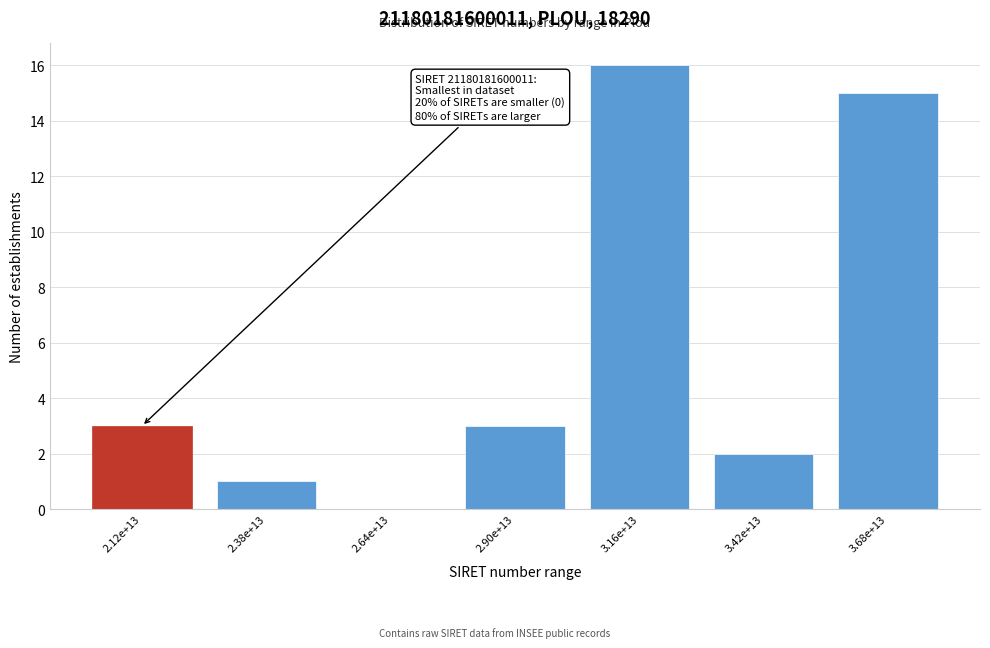

Reading left to right, transcribe all the data shown in this chart.

2.12e+13=3	2.38e+13=1	2.64e+13=0	2.90e+13=3	3.16e+13=16	3.42e+13=2	3.68e+13=15